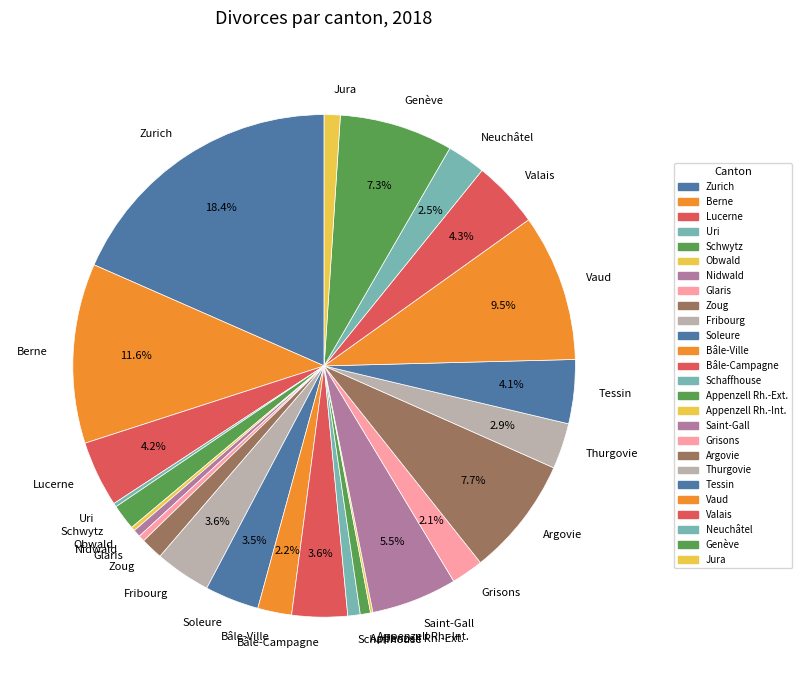

Which category has the biggest portion of the pie?

Zurich